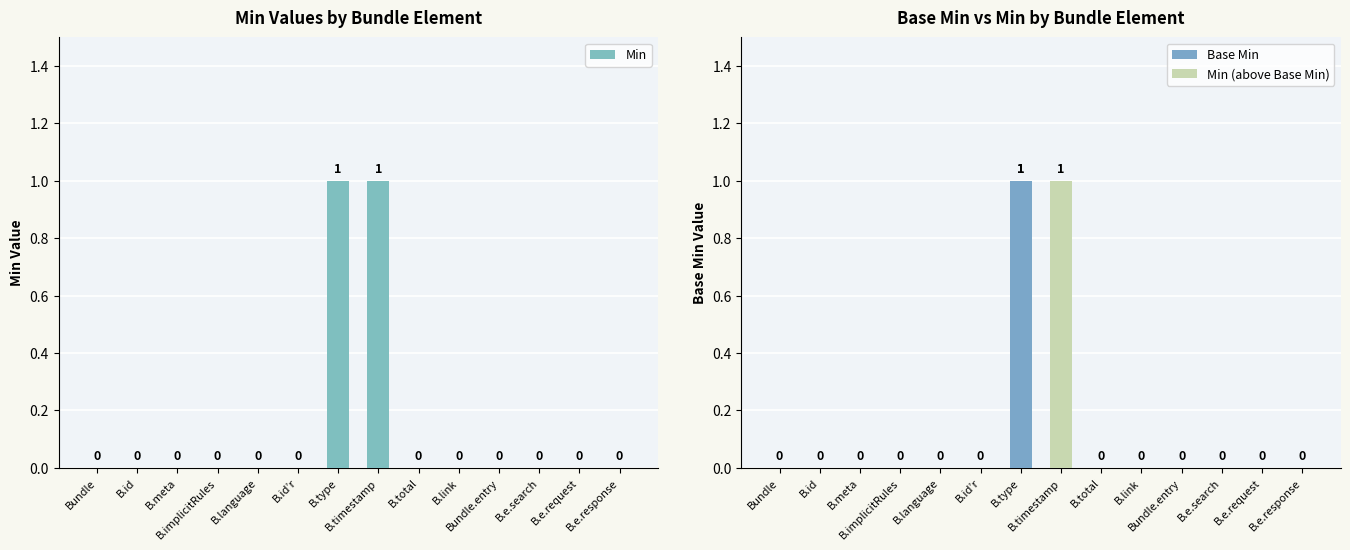

How many positive values does the Min series have?

2